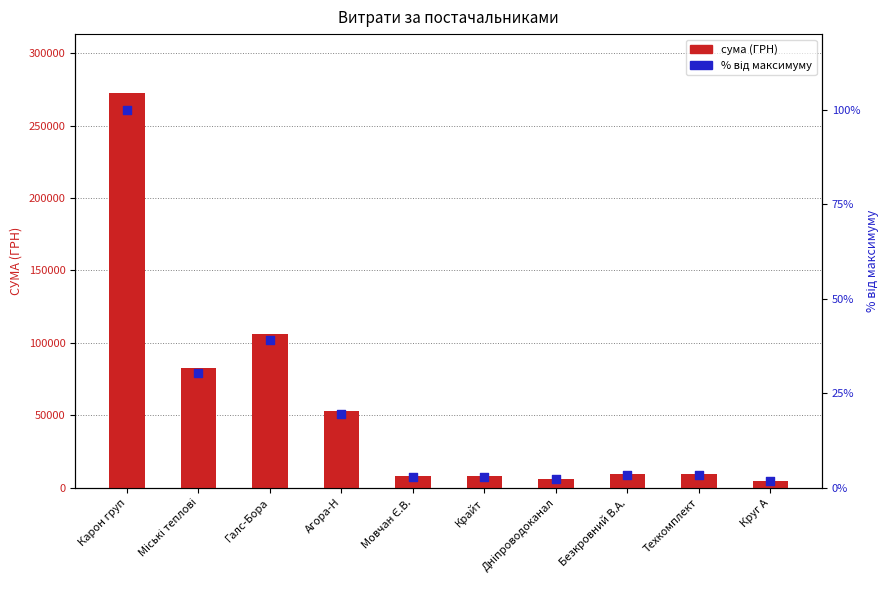

What are all the series names shown in the legend?

сума (ГРН), відносний % від максимуму